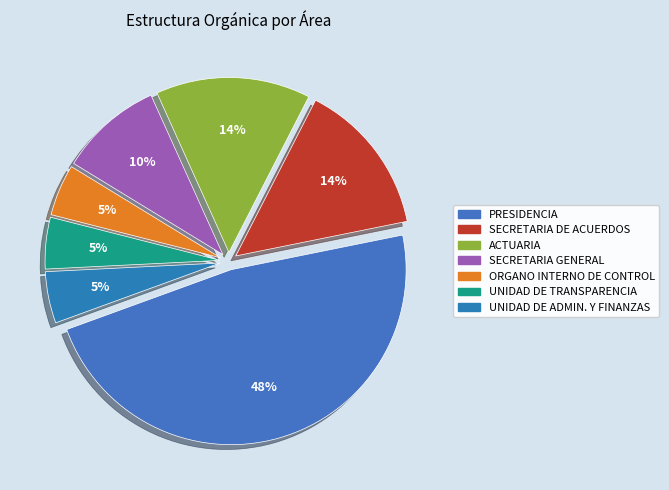

Is there a majority slice in this chart?

No